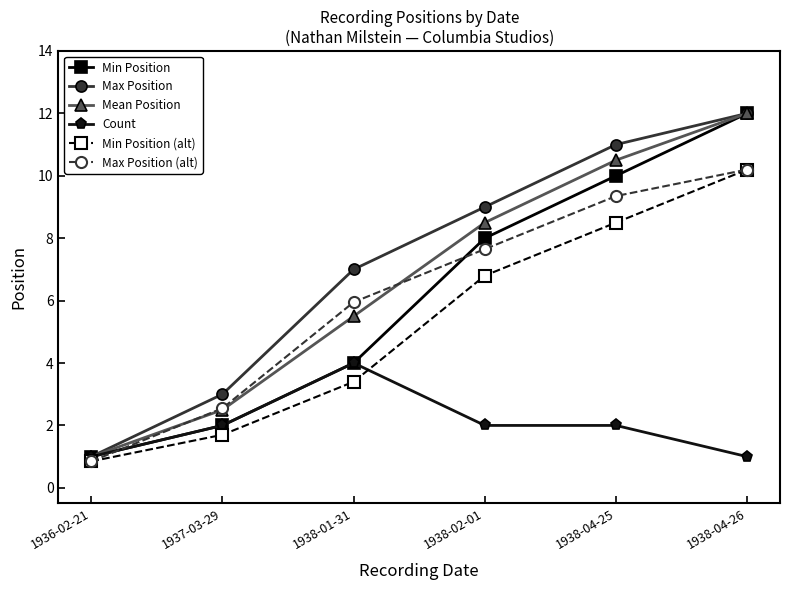

Does the chart display data point markers on the line(s)?

Yes